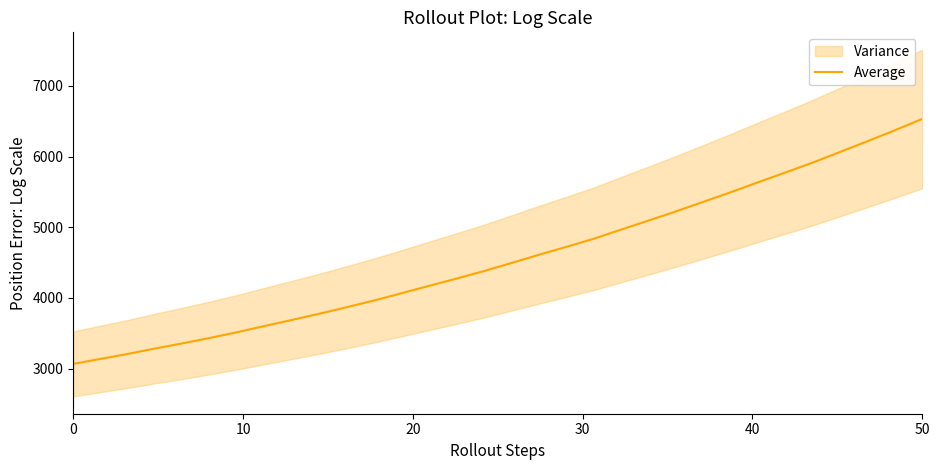

True or false: the data has more than 0 interior local peaks.

False